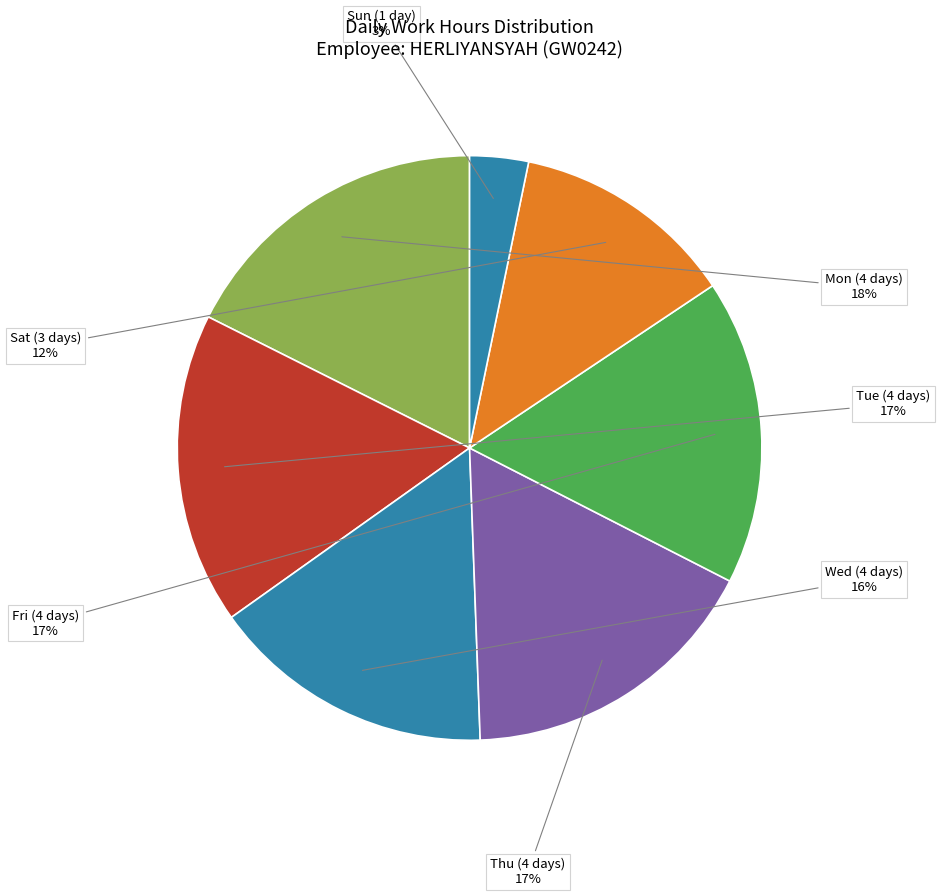

True or false: Fri (4 days) accounts for 17% of the total.

True